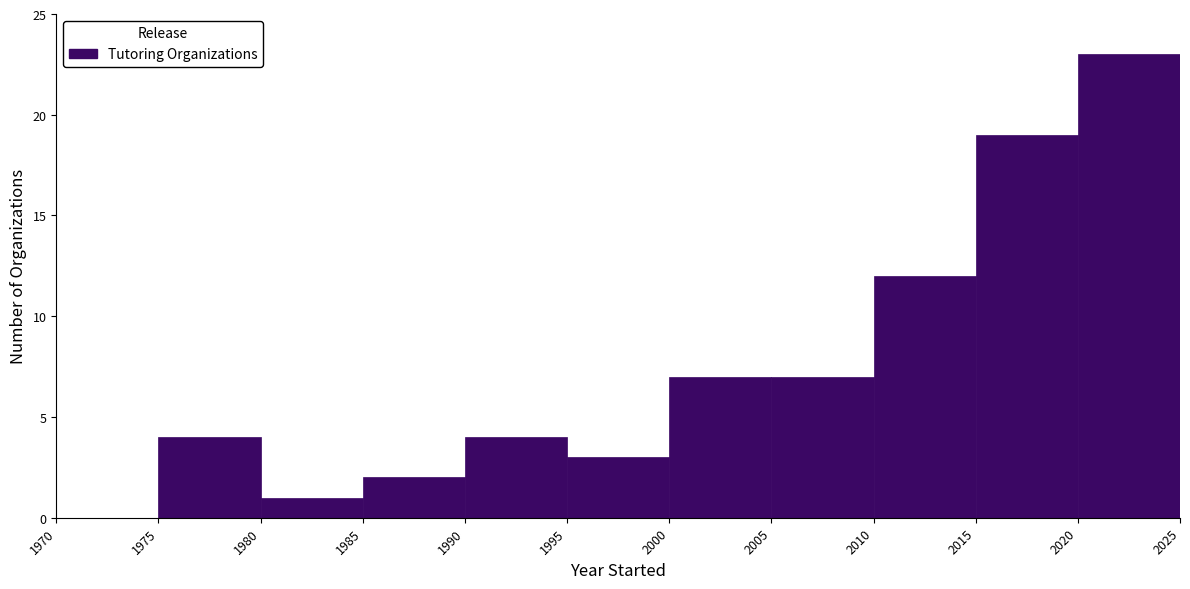

Which range on the x-axis has the tallest bar?

2020 to 2025